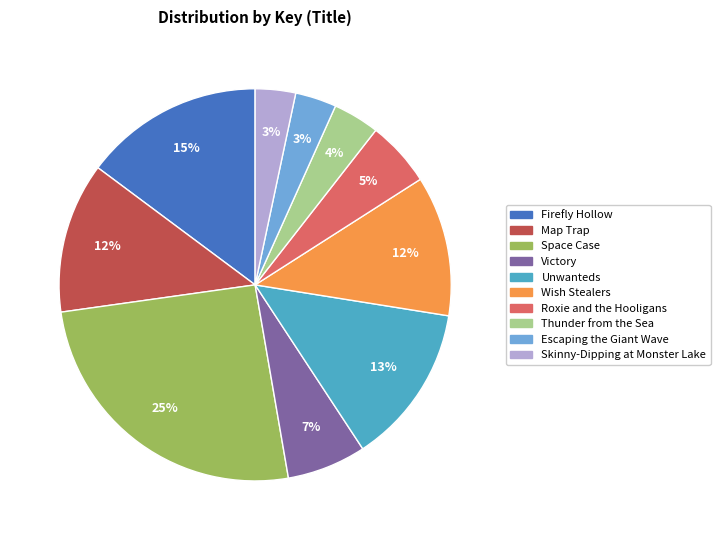

Do Victory and Space Case together represent more than half of the pie?

No